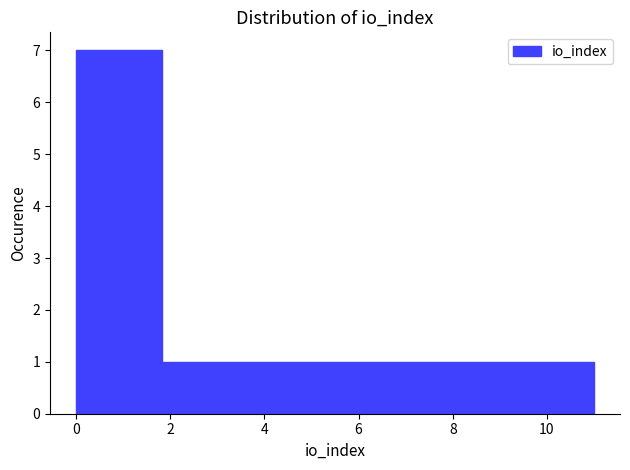

How tall is the bar that spans 1.0 to 1.8 on the x-axis? Neither the bar edges nor the heights are printed on the chart, so give them approximately, as read against the axes.

7